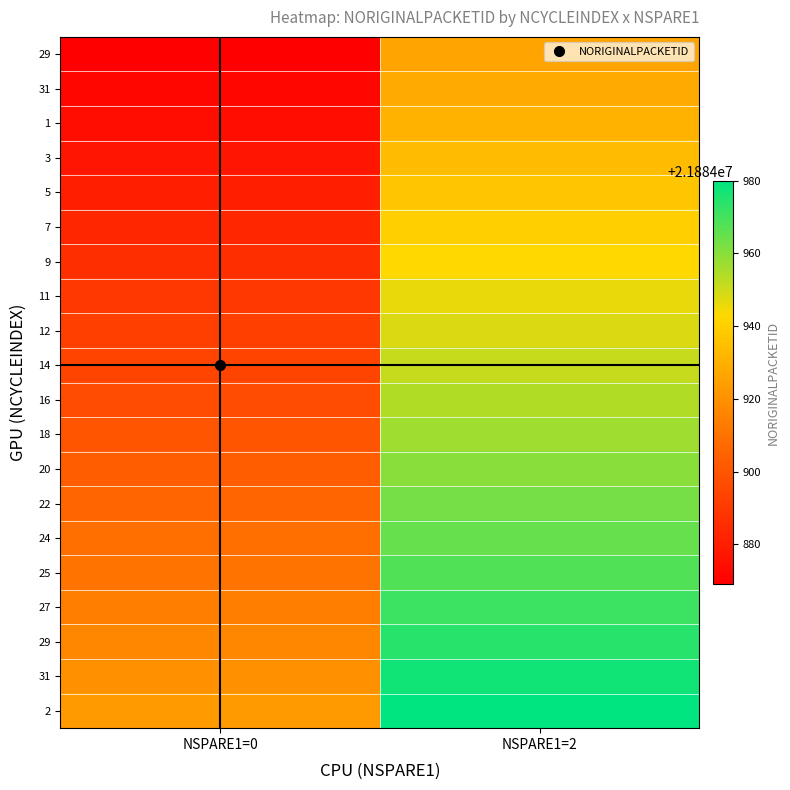

At how many categories does at least one series exceed 21884951?

1